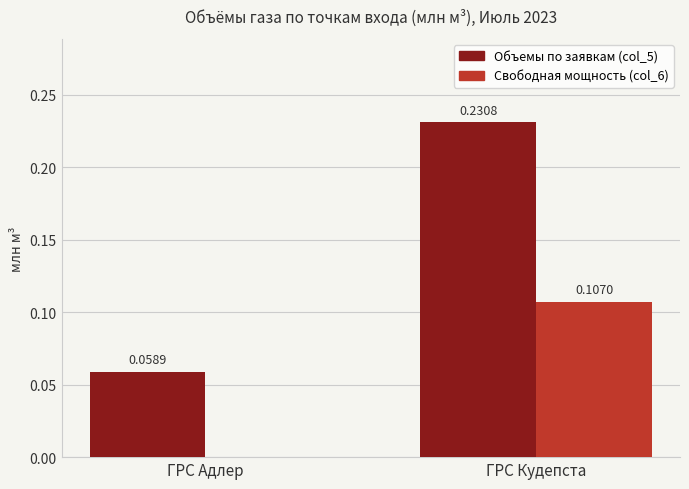

At which category does the chart reach its peak across all series?

ГРС Кудепста